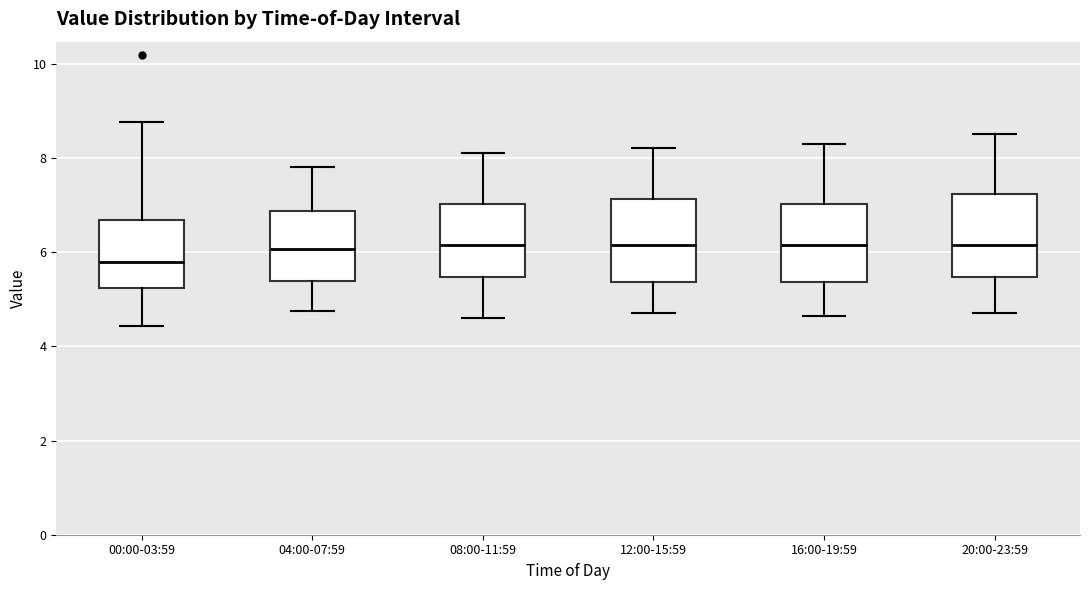

Reading left to right, transcribe this box plot: for each box, give where its median line is, the range the box spans, and where its two whiskers end, as read against the y-axis. The values are not printed on the chart, so give them approximately, as read against the axis.

00:00-03:59: median 5.8, box 5.2 to 6.6, whiskers 4.4 to 8.8
04:00-07:59: median 6.0, box 5.4 to 6.8, whiskers 4.8 to 7.8
08:00-11:59: median 6.2, box 5.4 to 7.0, whiskers 4.6 to 8.2
12:00-15:59: median 6.2, box 5.4 to 7.2, whiskers 4.8 to 8.2
16:00-19:59: median 6.2, box 5.4 to 7.0, whiskers 4.6 to 8.4
20:00-23:59: median 6.2, box 5.4 to 7.2, whiskers 4.8 to 8.6